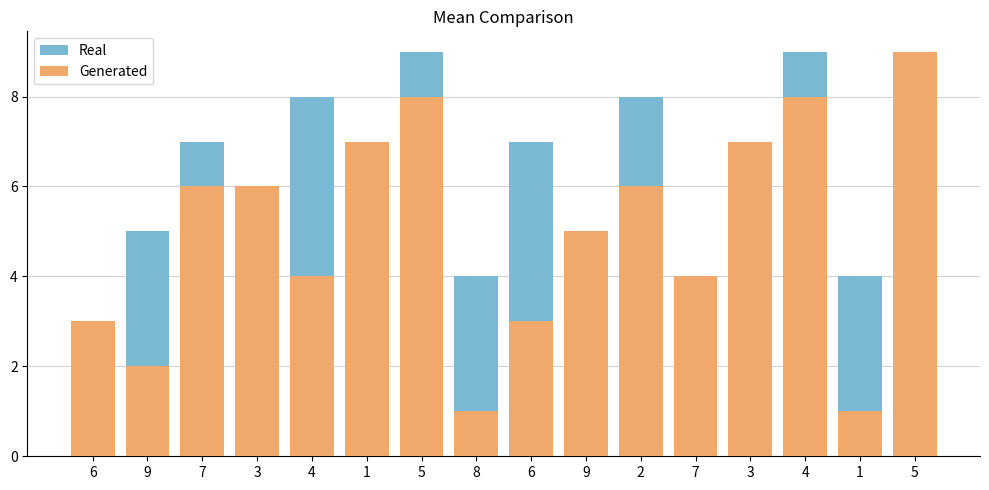

Between 7 and 5, which is larger?

7